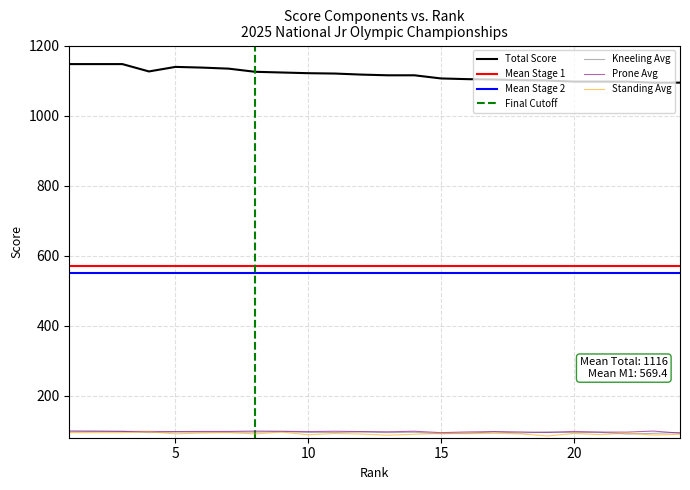

What is the greatest value displayed?

1147.0